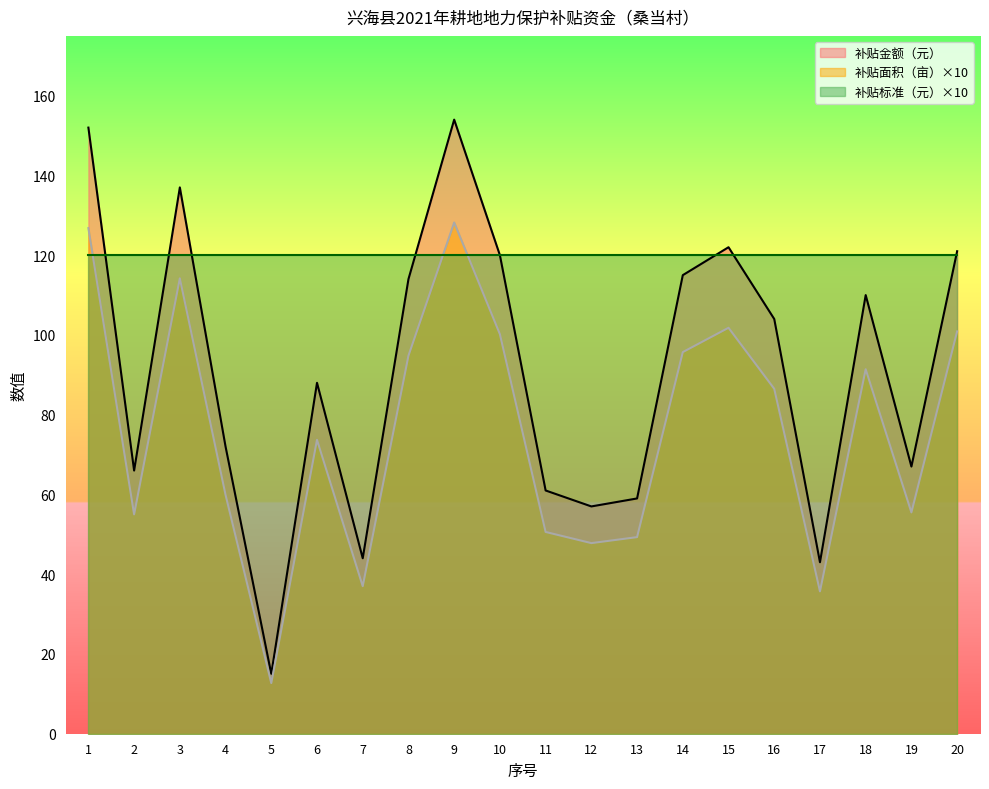

What is the sum of the 补贴面积（亩） values at 14 and 10?

195.9